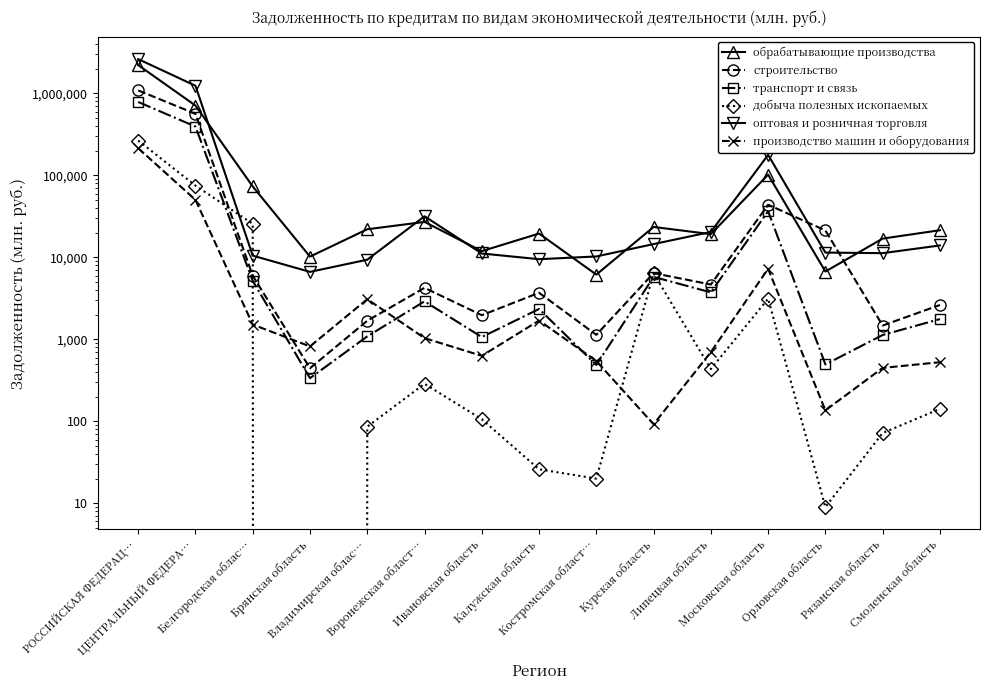

What is the difference between the maximum and minimum values in the добыча полезных ископаемых series?

265700